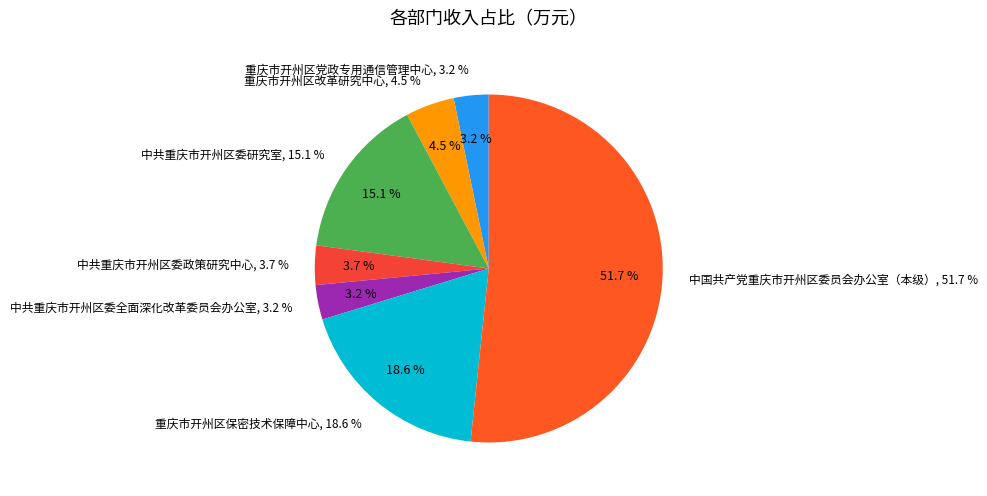

What percentage do 中共重庆市开州区委研究室 and 重庆市开州区党政专用通信管理中心 together represent?

18.3%